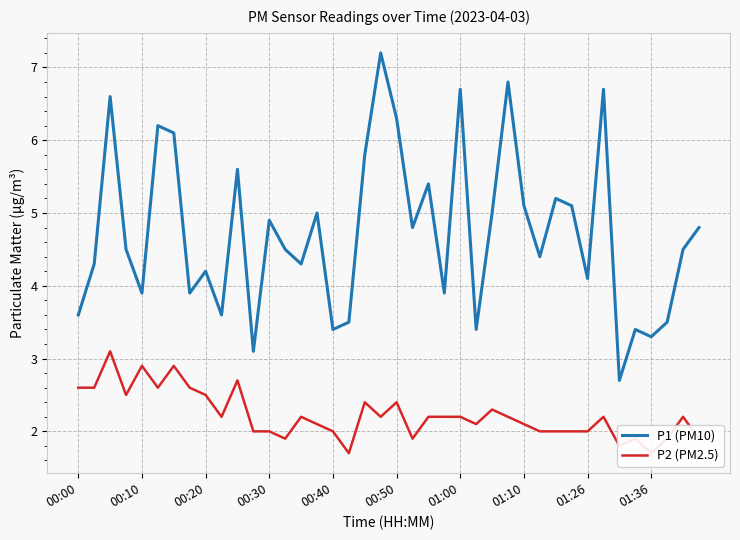

What is the minimum value for P1 (PM10)?

2.7